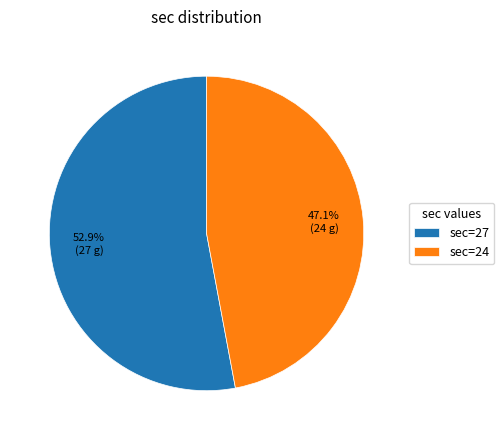

What is the majority slice?

sec=27